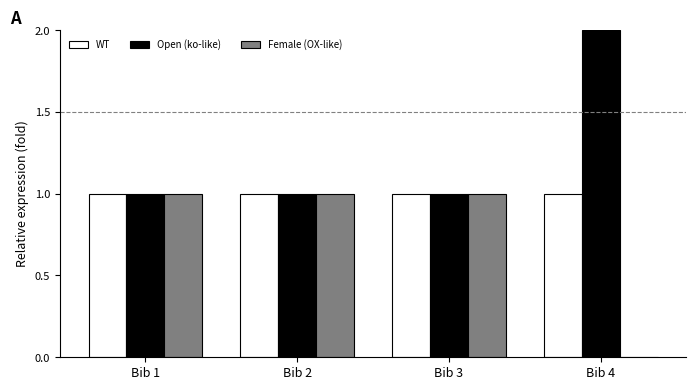

What is the total value across all series at Bib 3?

3